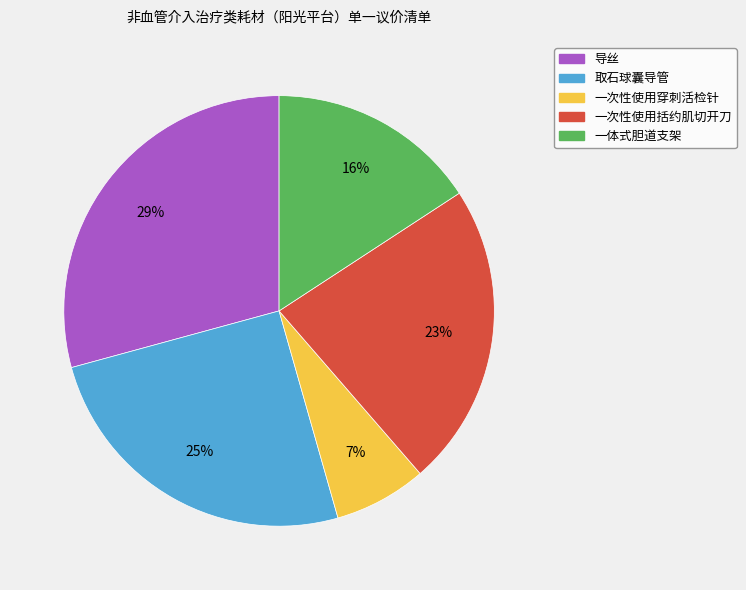

Does 一体式胆道支架 represent more than half of the total?

No